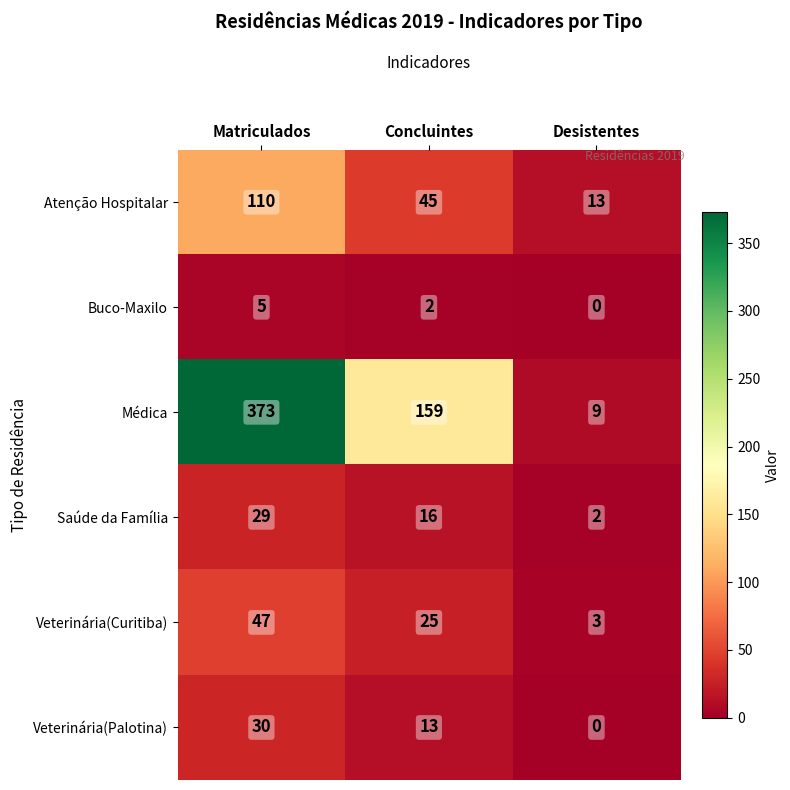

The Saúde da Família series shows 48 at Matriculados. True or false?

False